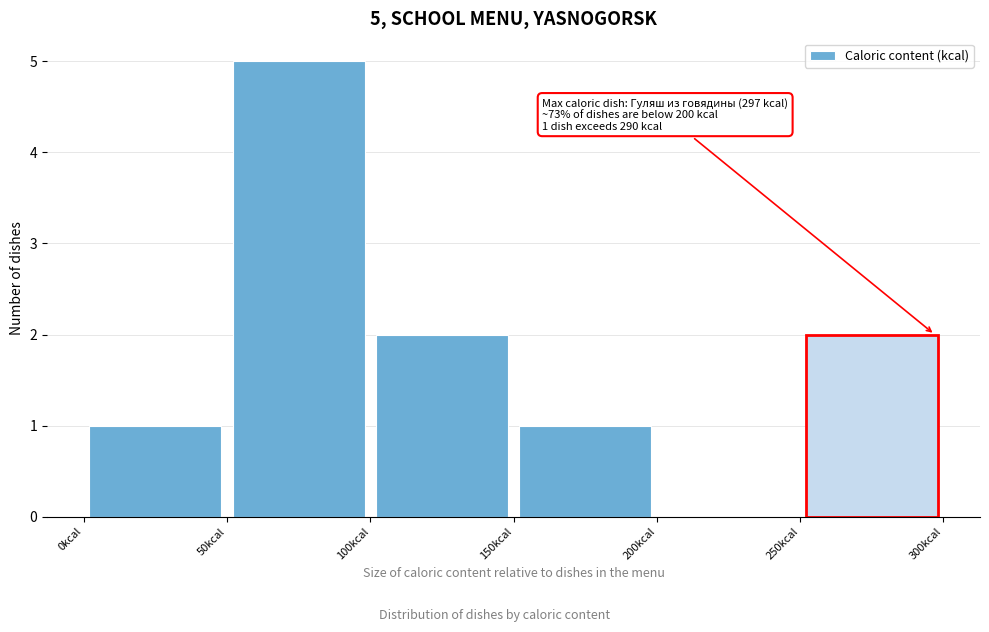

Over which range of the x-axis is the bar tallest?

50 to 100